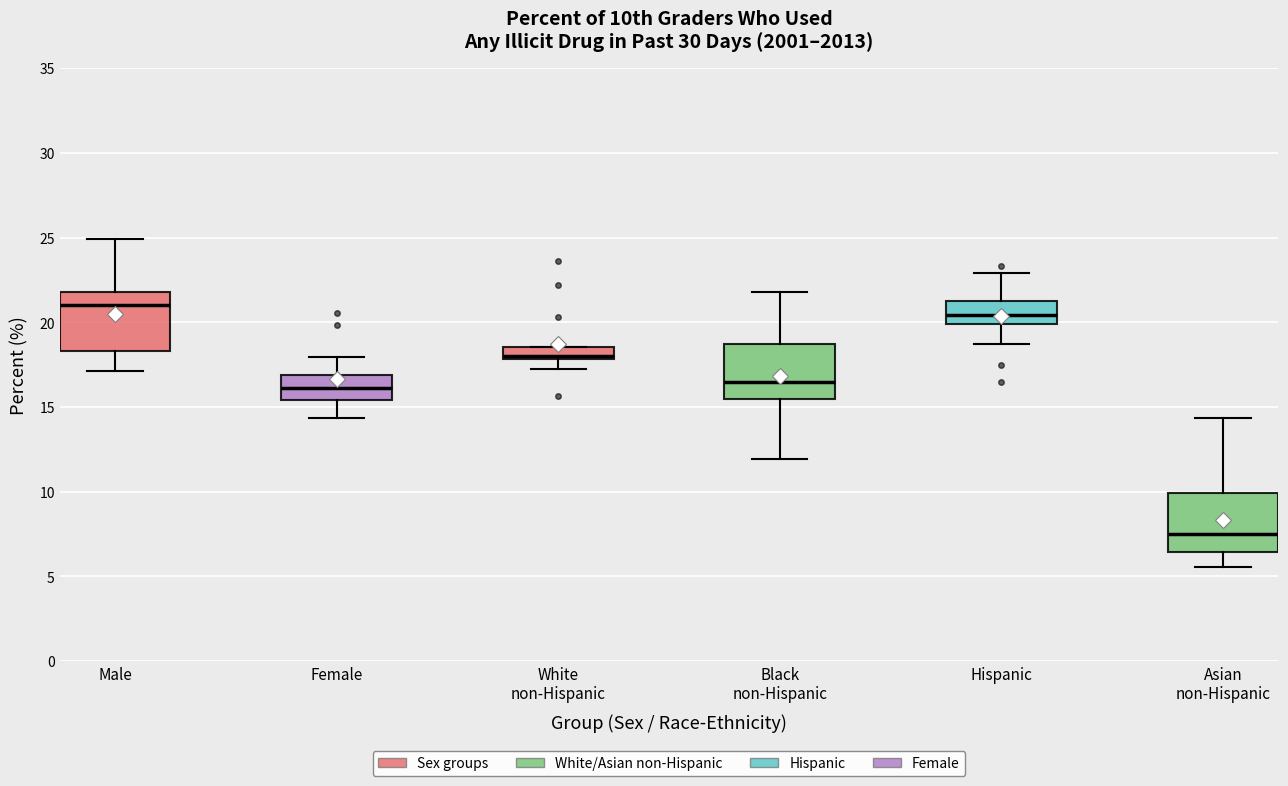

Which box's median line is the highest?

Male